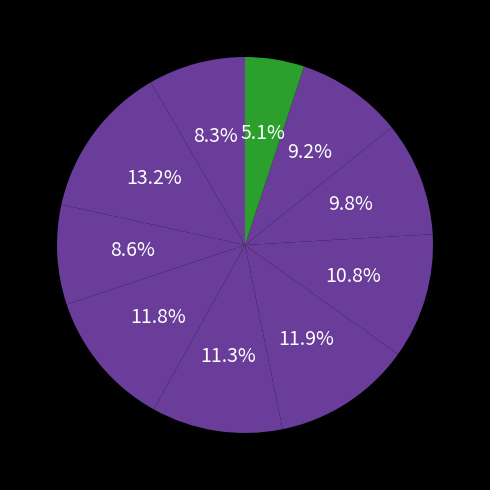

To the nearest percent, what is the difference between the largest and smallest slice percentages?

8%